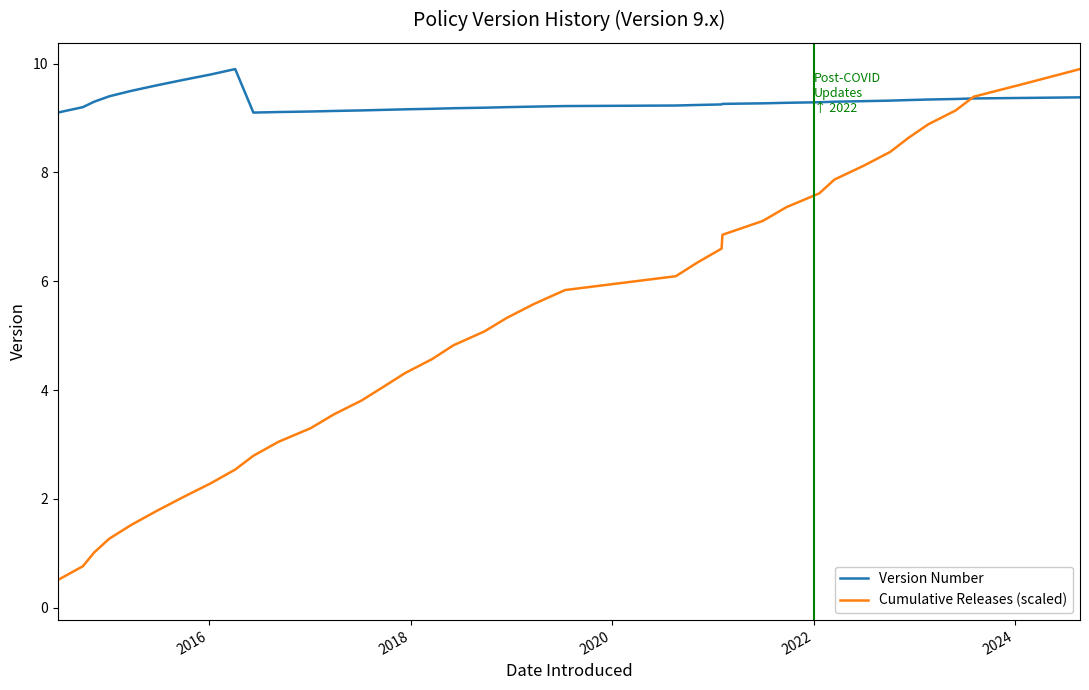

How many times do Version Number and Cumulative Releases (scaled) cross each other?

1